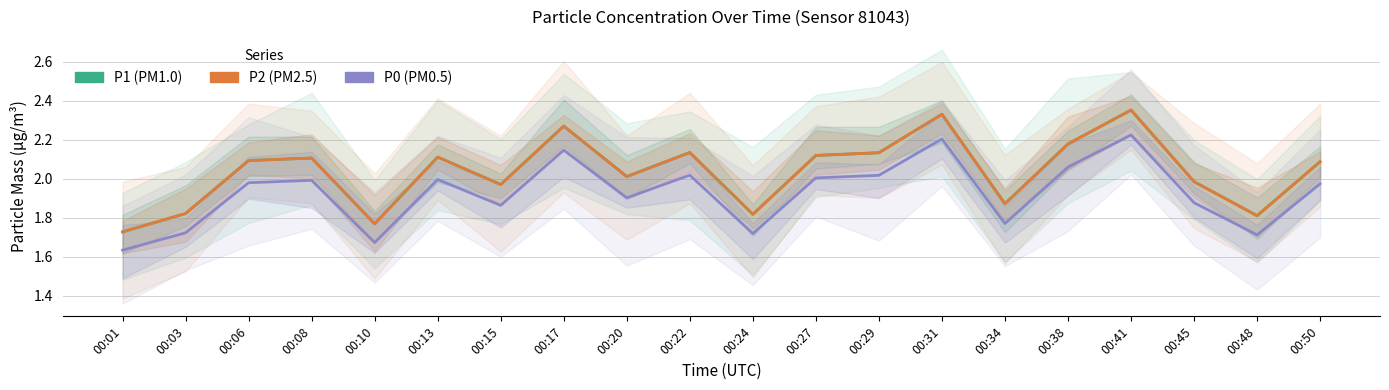

What is the difference between the highest and lowest values at 00:10?

0.1